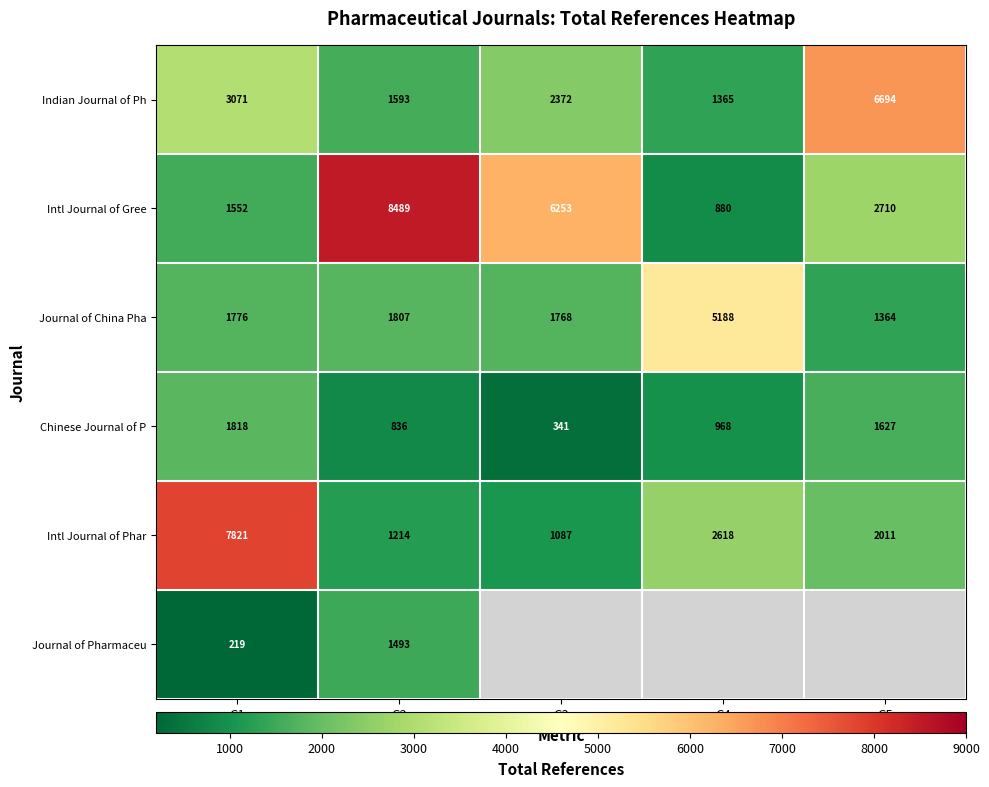

List the labels in order of Intl Journal of Phar value, smallest first.

G3, G2, G5, G4, G1